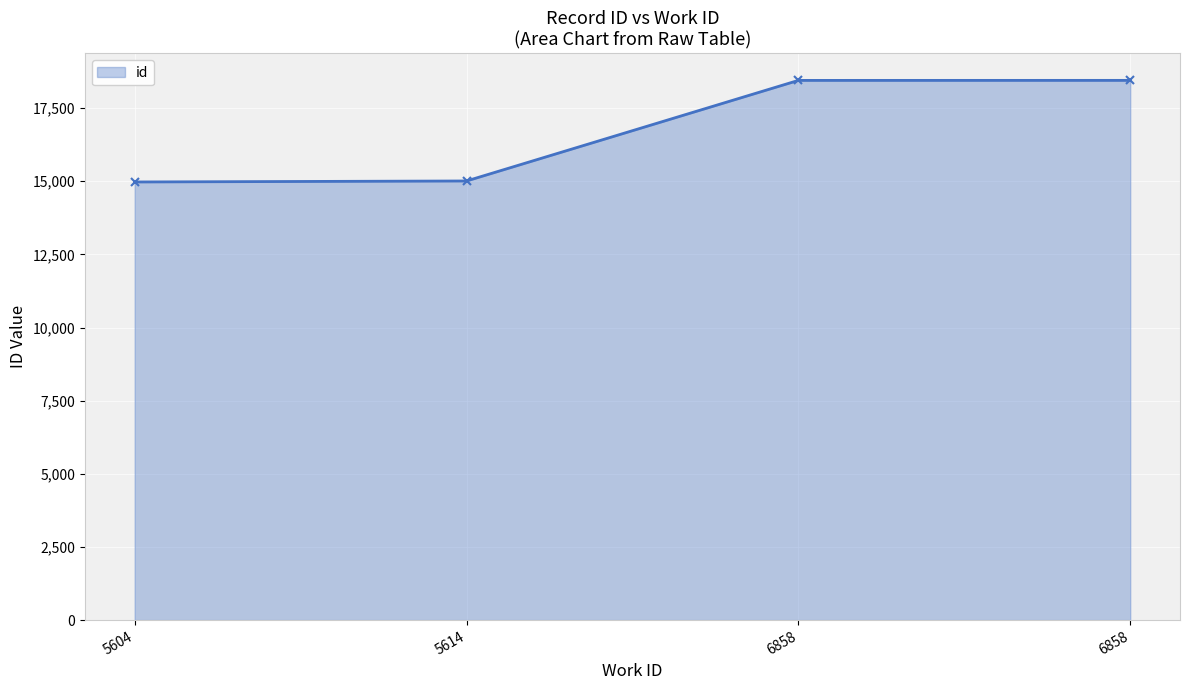

Rank the categories by value from lowest to highest.

5604, 5614, 6858, 6858